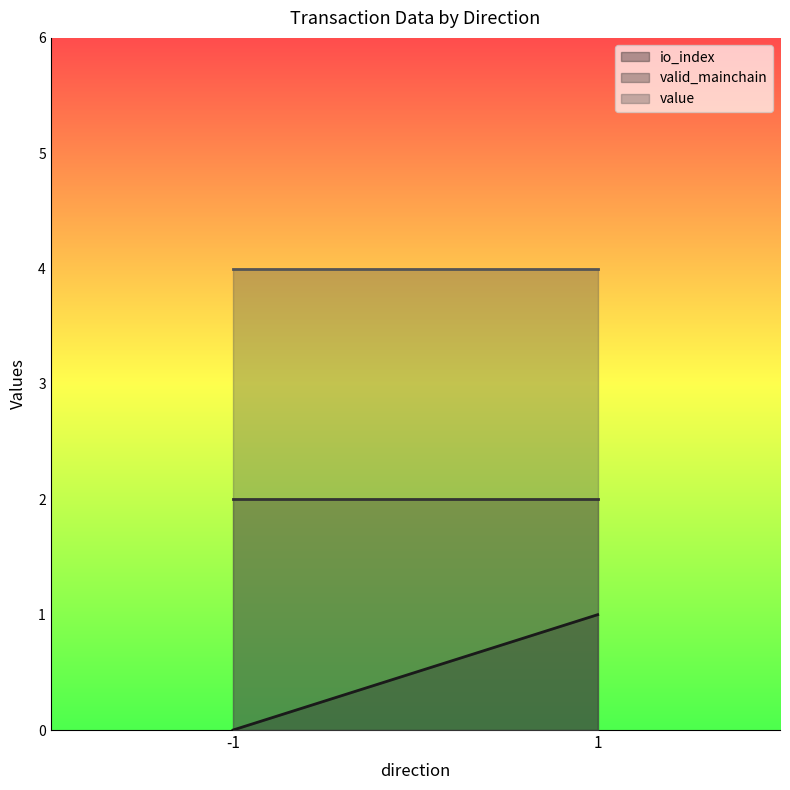

Reading left to right, extract all data points from this chart.

io_index: -1=0.0	1=1.0
valid_mainchain: -1=2.0	1=2.0
value: -1=4.0	1=4.0